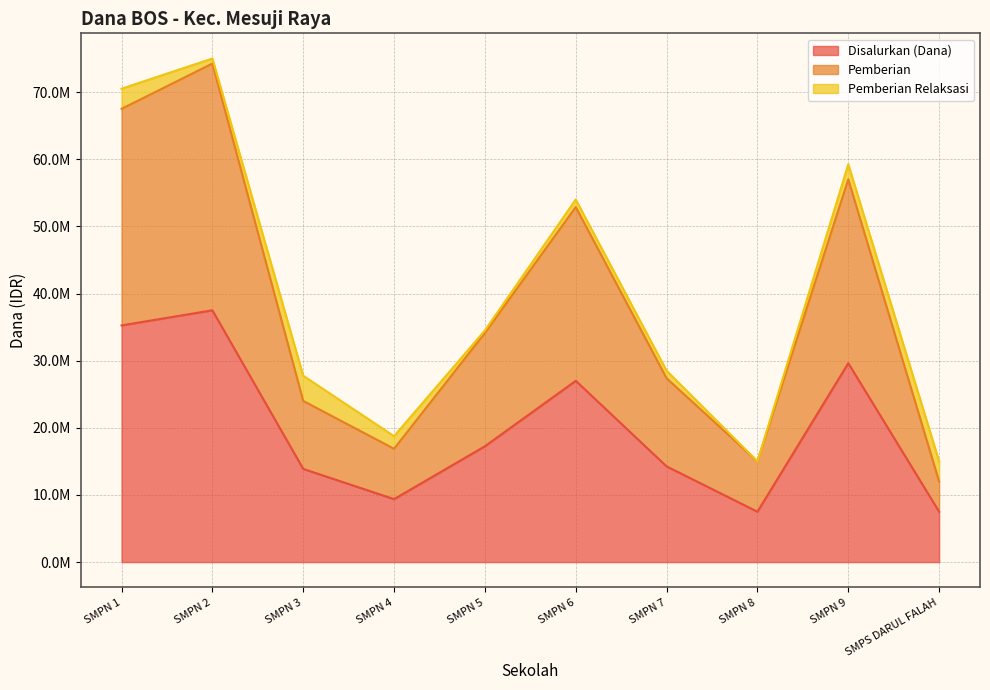

True or false: Pemberian has more than 1 interior local peaks.

True